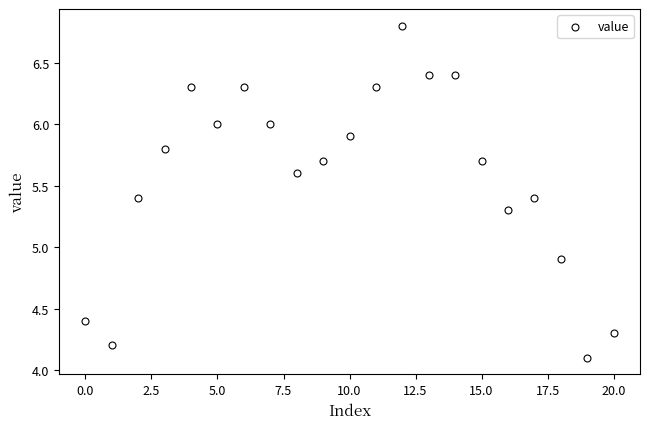

What is the range of Y values (max minus min)?

2.7